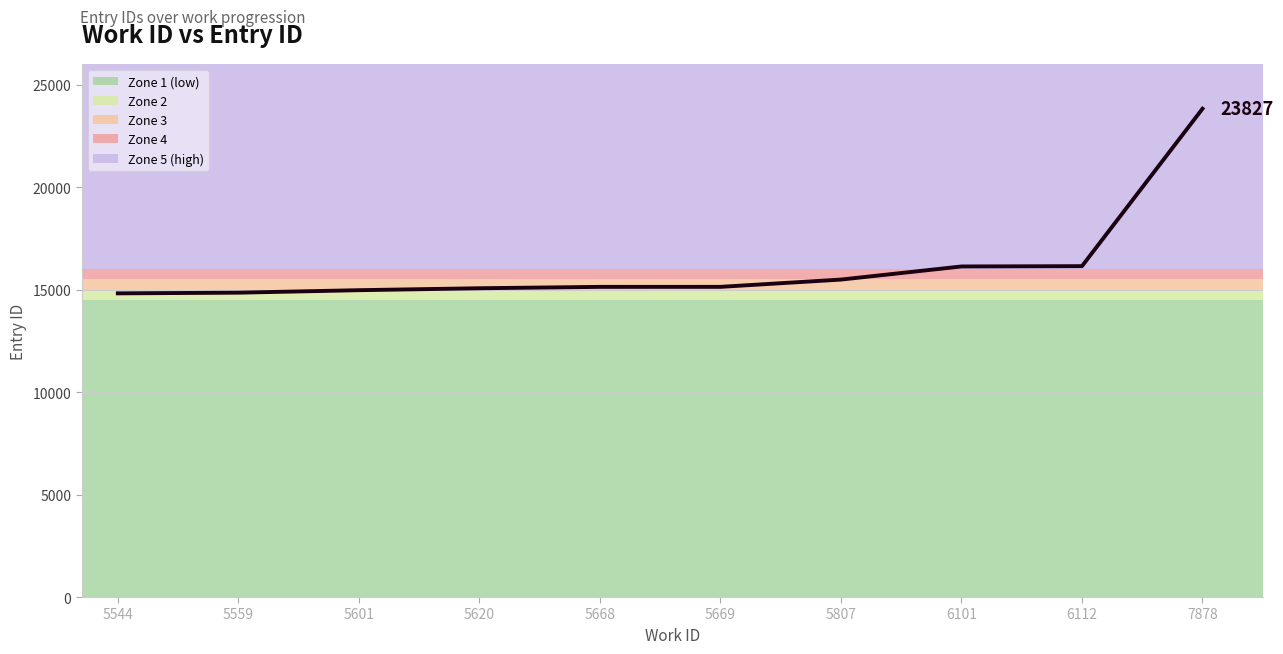

Between 5559 and 5807, which is larger?

5807